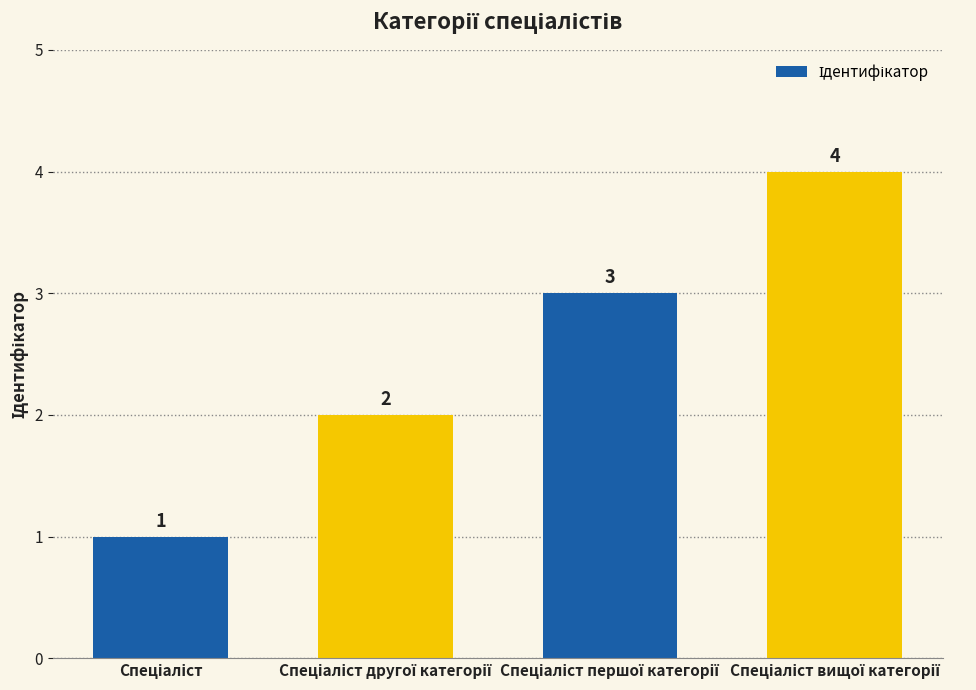

How many series are shown in this chart?

1